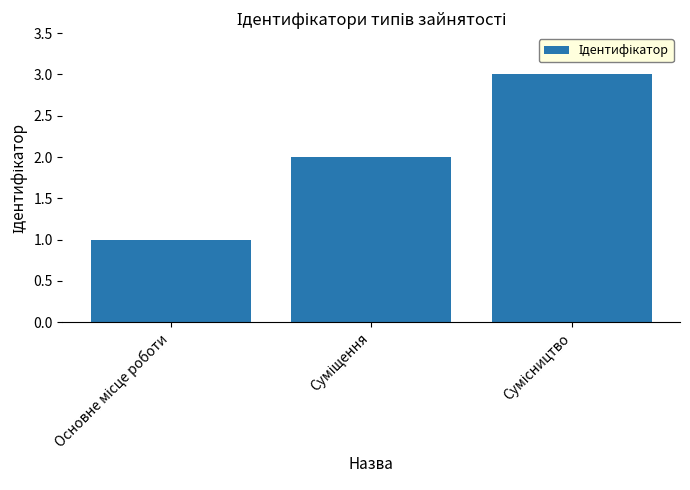

What is the difference between the maximum and minimum values?

2